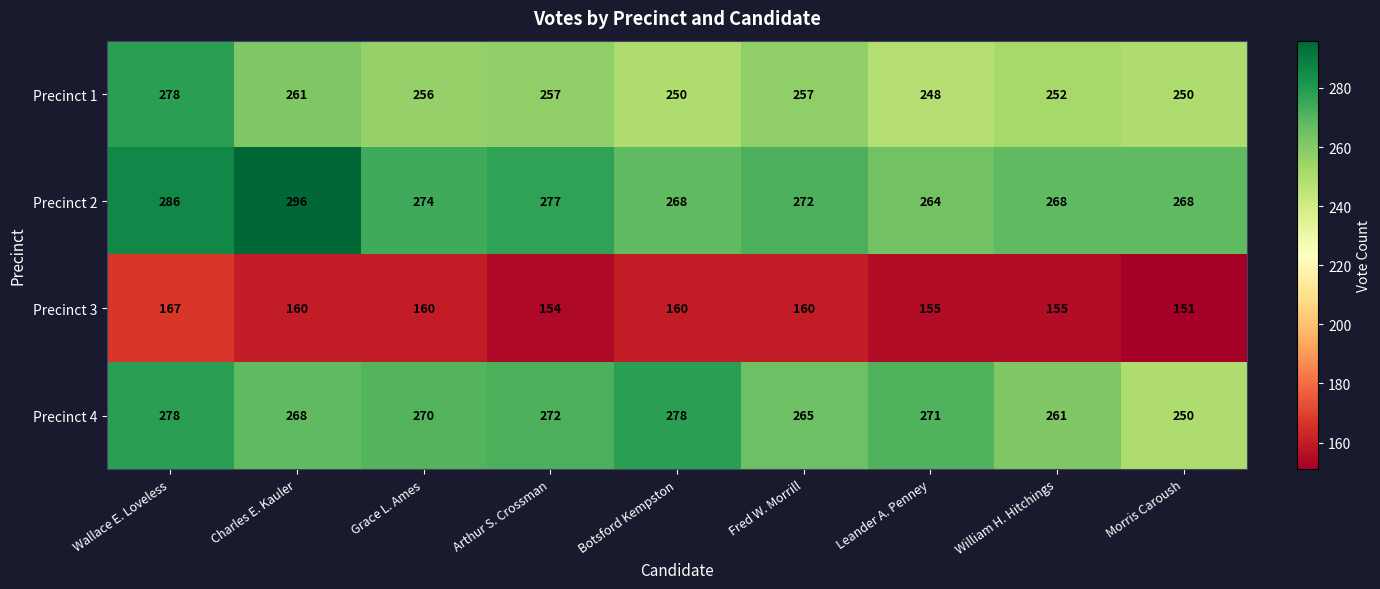

At which category is the sum across all series the highest?

Wallace E. Loveless